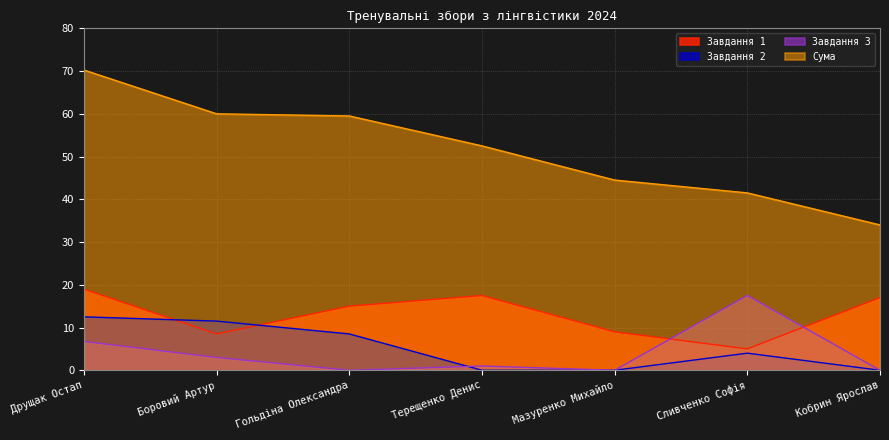

The value of Завдання 1 at Кобрин Ярослав is 4.1. True or false?

False